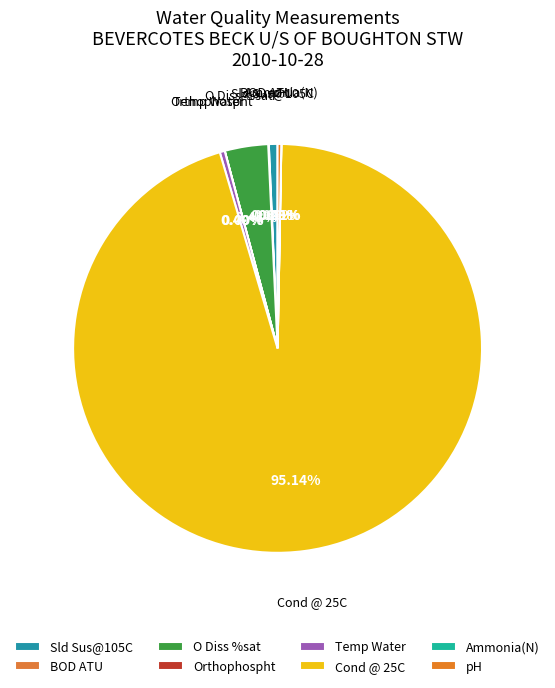

Is there any slice that represents more than half of the pie?

Yes